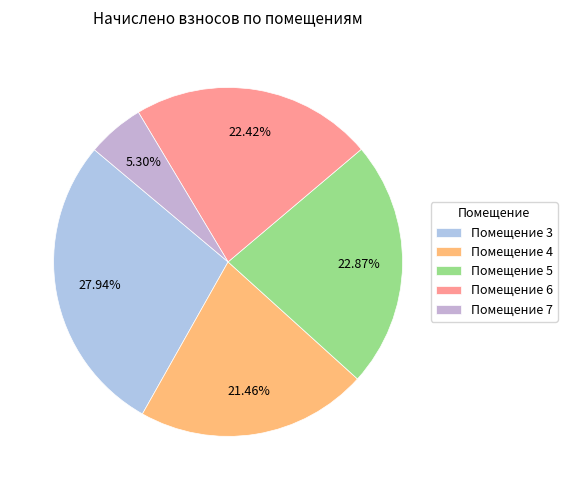

Rank the categories by value from highest to lowest.

3, 5, 6, 4, 7